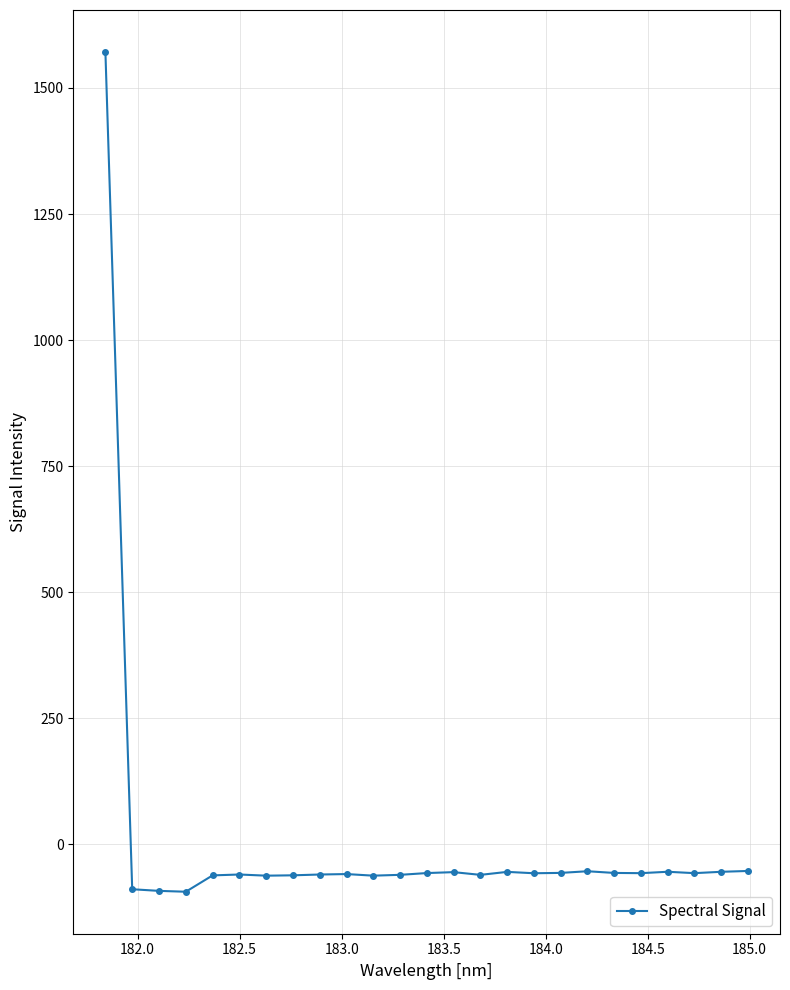

What is the sum of all values?

90.3